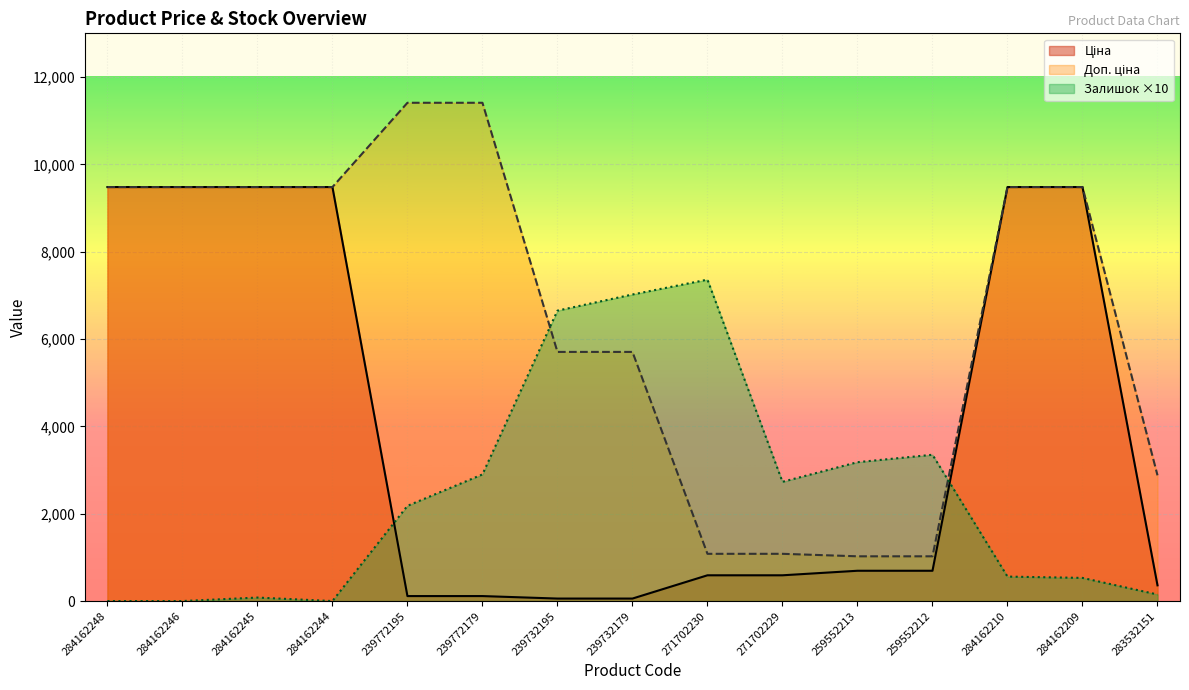

The Доп. ціна series shows 16148.8 at 284162209. True or false?

False